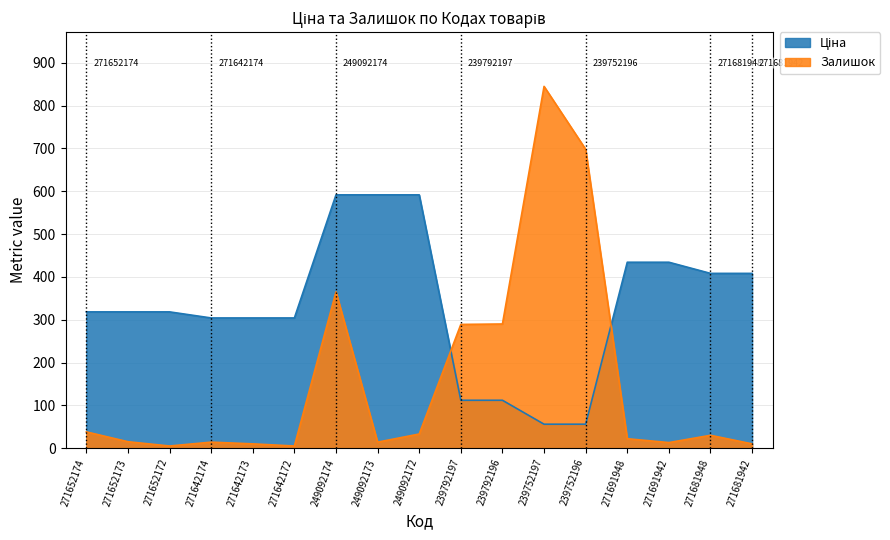

Count the number of categories in the chart.

17